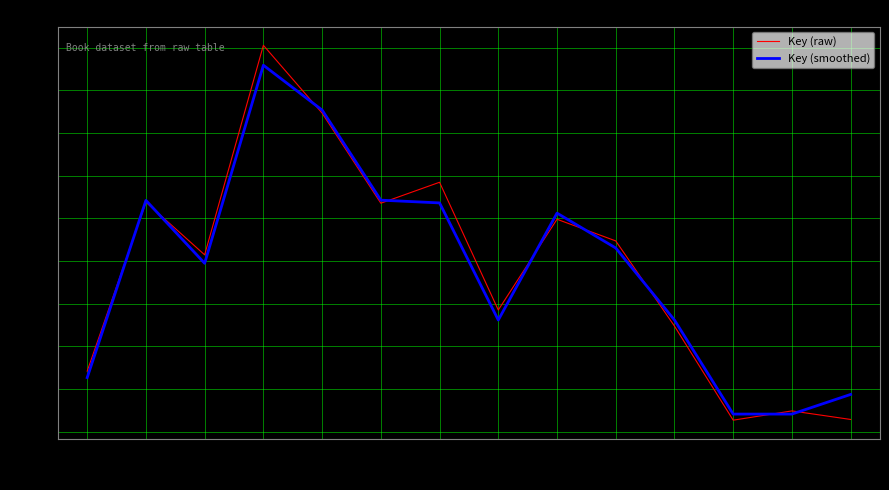

In Key (smoothed), how many points are lower than both neighbors (excluding endpoints)?

3